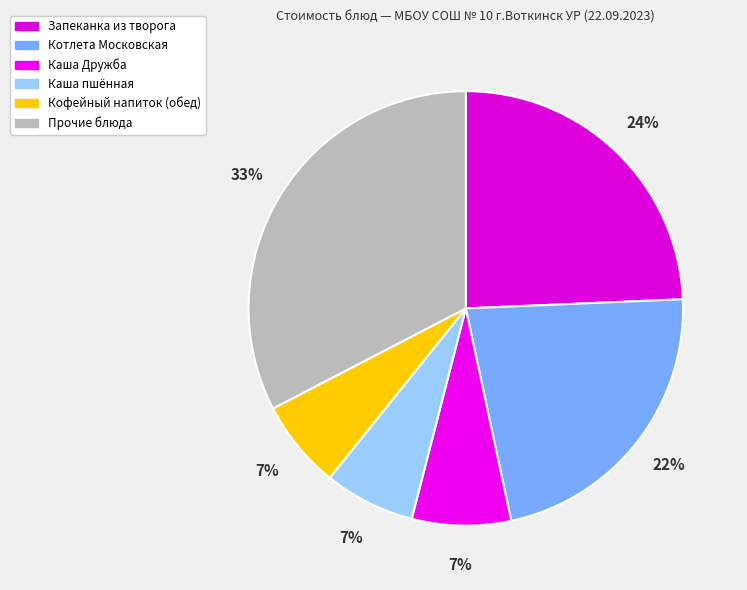

How many slices are in this pie chart?

6